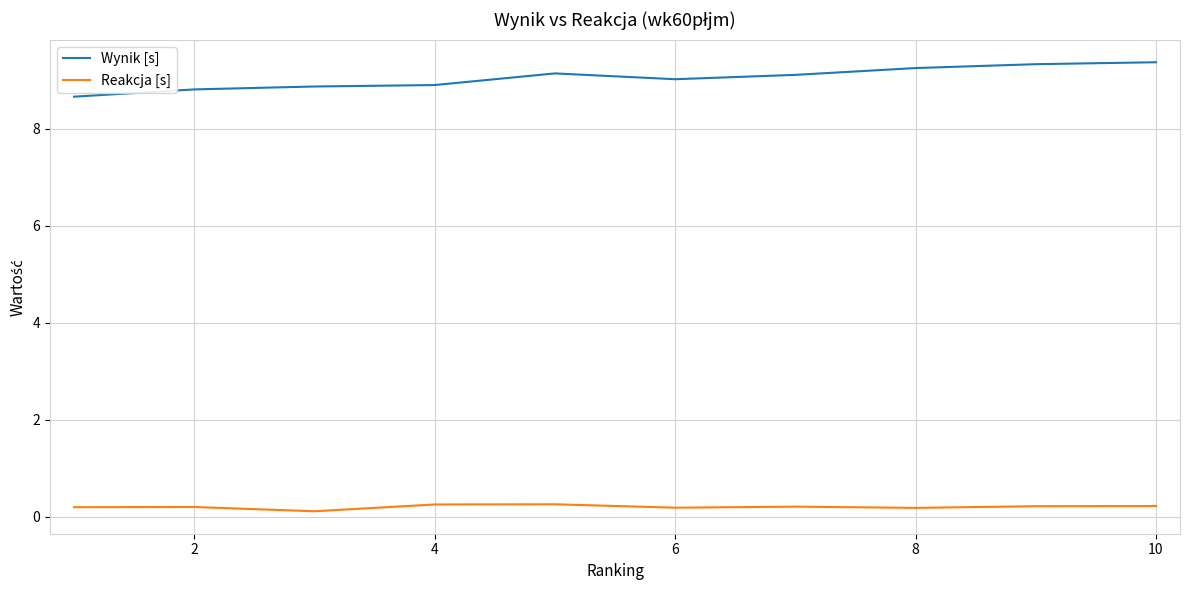

Which series has the largest total across all categories?

Wynik [s]